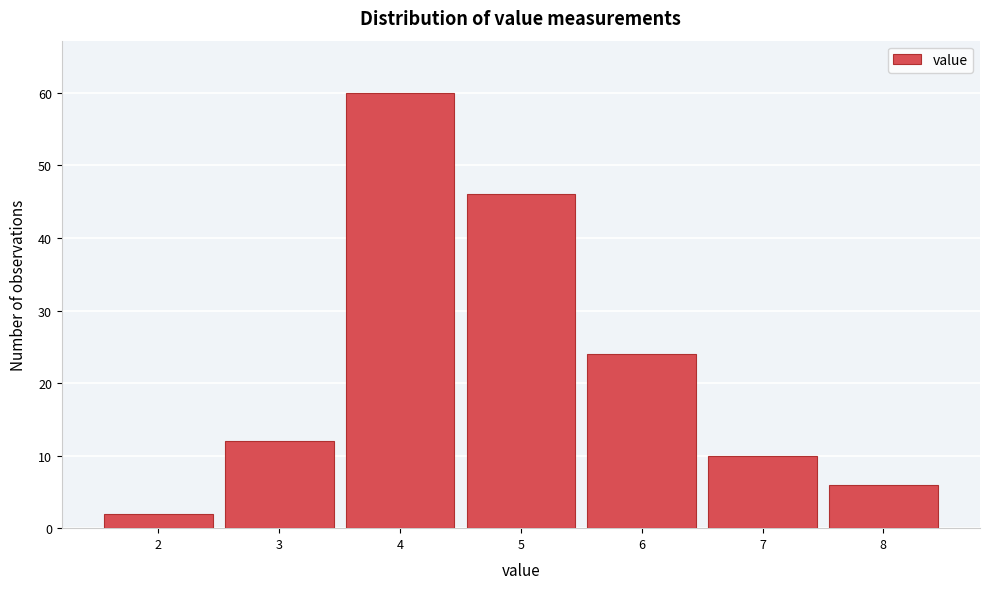

Over which range of the x-axis is the bar tallest?

3.5 to 4.5